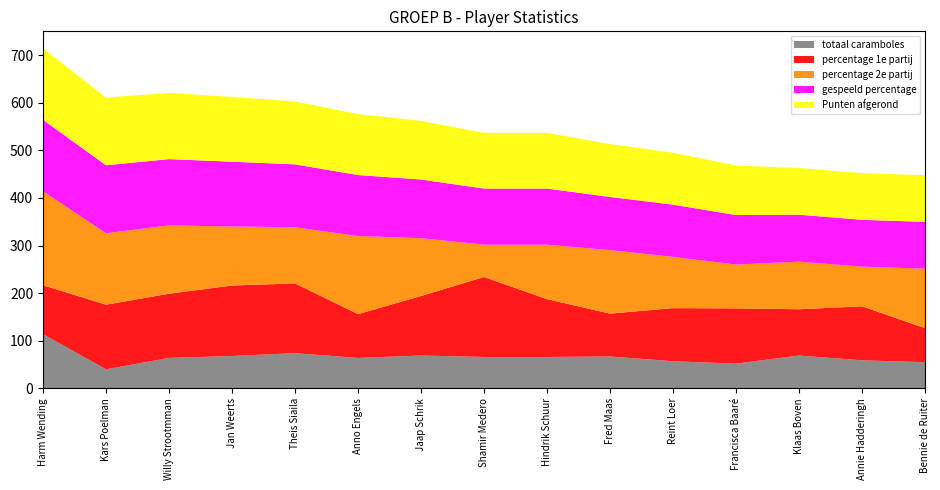

Reading left to right, extract all data points from this chart.

totaal caramboles: Harm Wending=114.0	Kars Poelman=40.0	Willy Strootmman=64.0	Jan Weerts=68.0	Theis Siaila=74.0	Anno Engels=64.0	Jaap Schrik=69.0	Shamir Medero=66.0	Hindrik Schuur=66.0	Fred Maas=67.0	Reint Loer=57.0	Francisca Baaré=52.0	Klaas Boven=69.0	Annie Hadderingh=59.0	Bennie de Ruiter=55.0
percentage 1e partij: Harm Wending=102.6	Kars Poelman=135.7	Willy Strootmman=134.8	Jan Weerts=148.0	Theis Siaila=146.4	Anno Engels=92.0	Jaap Schrik=125.0	Shamir Medero=167.9	Hindrik Schuur=121.4	Fred Maas=90.0	Reint Loer=111.5	Francisca Baaré=116.0	Klaas Boven=97.1	Annie Hadderingh=113.3	Bennie de Ruiter=71.4
percentage 2e partij: Harm Wending=197.4	Kars Poelman=150.0	Willy Strootmman=143.5	Jan Weerts=124.0	Theis Siaila=117.9	Anno Engels=164.0	Jaap Schrik=121.4	Shamir Medero=67.9	Hindrik Schuur=114.3	Fred Maas=133.3	Reint Loer=107.7	Francisca Baaré=92.0	Klaas Boven=100.0	Annie Hadderingh=83.3	Bennie de Ruiter=125.0
gespeeld percentage: Harm Wending=150.0	Kars Poelman=142.9	Willy Strootmman=139.1	Jan Weerts=136.0	Theis Siaila=132.1	Anno Engels=128.0	Jaap Schrik=123.2	Shamir Medero=117.9	Hindrik Schuur=117.9	Fred Maas=111.7	Reint Loer=109.6	Francisca Baaré=104.0	Klaas Boven=98.6	Annie Hadderingh=98.3	Bennie de Ruiter=98.2
Punten afgerond: Harm Wending=150.0	Kars Poelman=142.0	Willy Strootmman=139.0	Jan Weerts=136.0	Theis Siaila=132.0	Anno Engels=128.0	Jaap Schrik=123.0	Shamir Medero=117.0	Hindrik Schuur=117.0	Fred Maas=111.0	Reint Loer=109.0	Francisca Baaré=104.0	Klaas Boven=98.0	Annie Hadderingh=98.0	Bennie de Ruiter=98.0